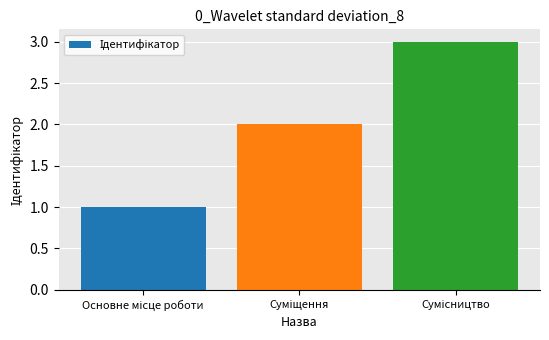

What is the greatest value displayed?

3